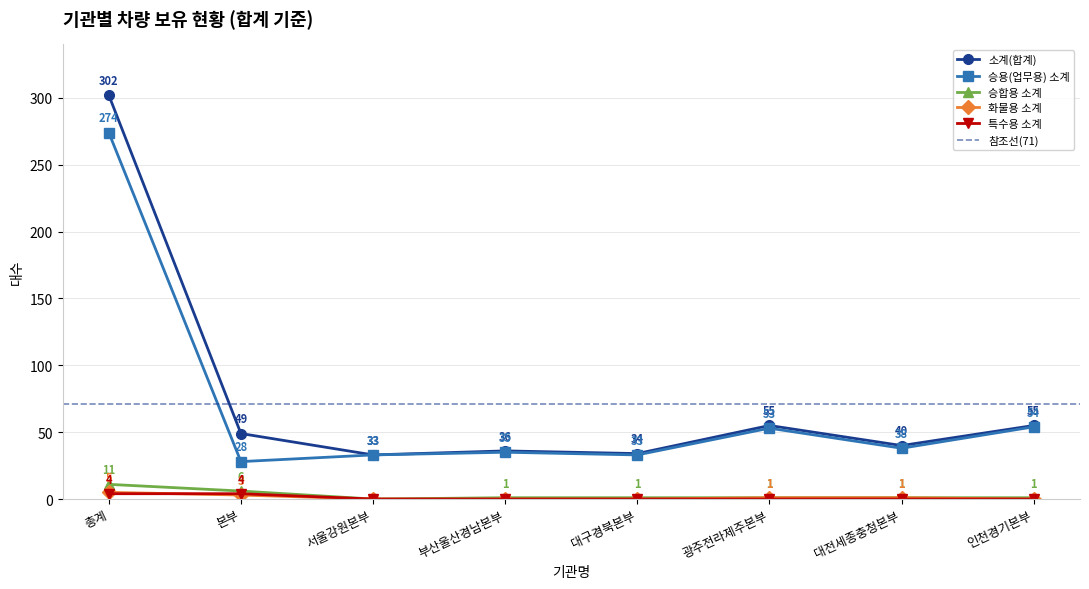

How many interior local valleys does the 승합용 소계 series have?

1